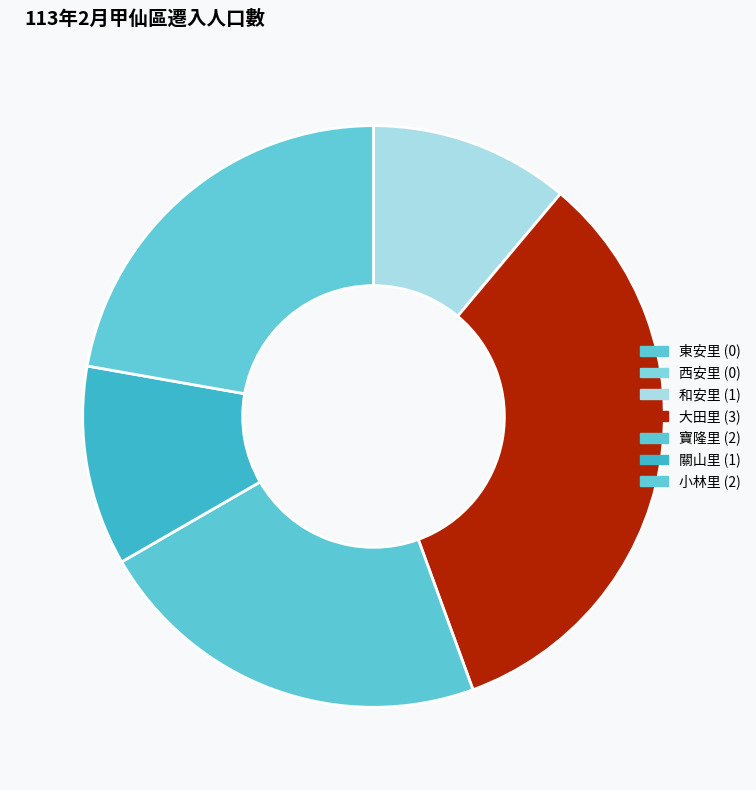

Is there a majority slice in this chart?

No